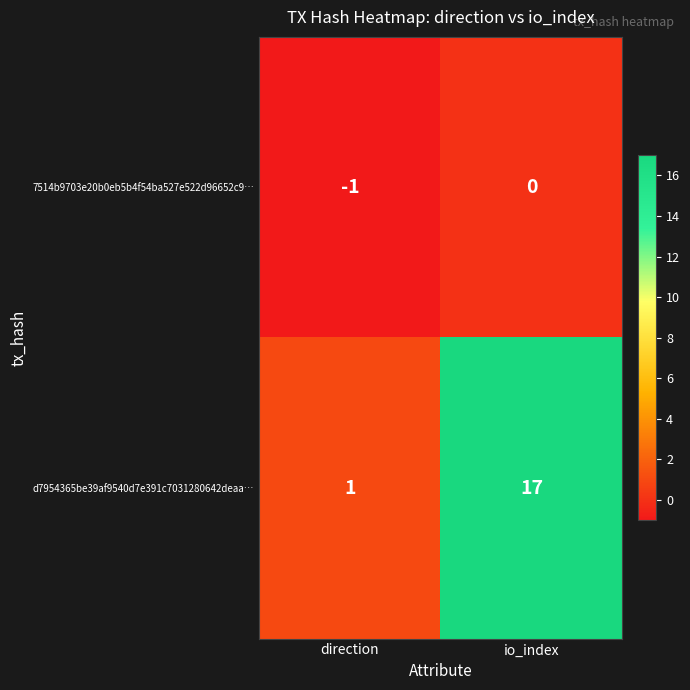

What is the maximum value shown in the chart?

17